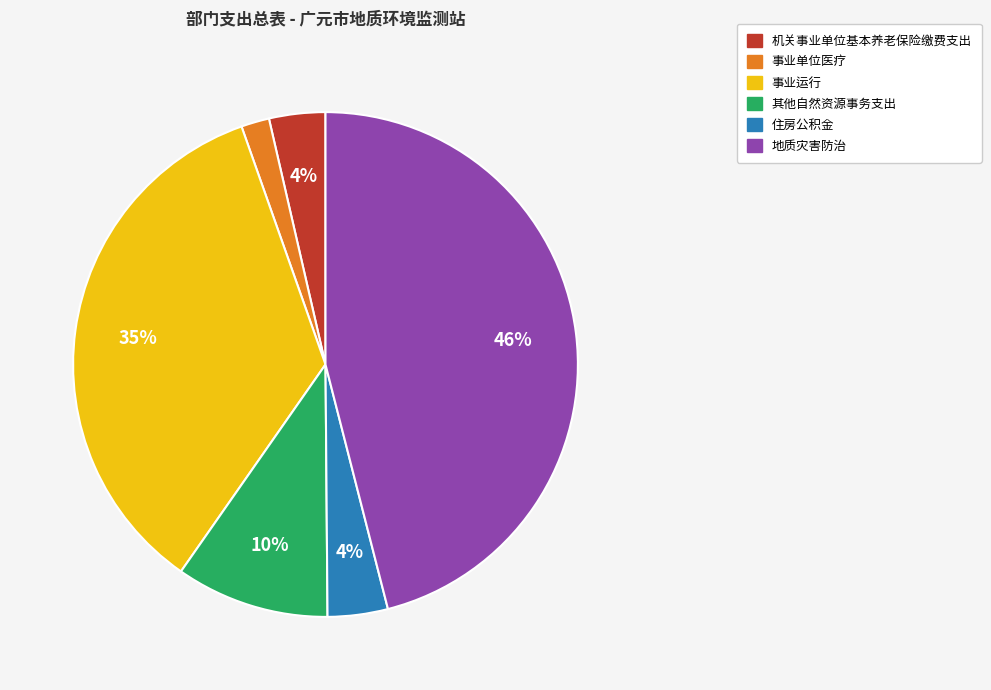

Between 其他自然资源事务支出 and 事业单位医疗, which is larger?

其他自然资源事务支出